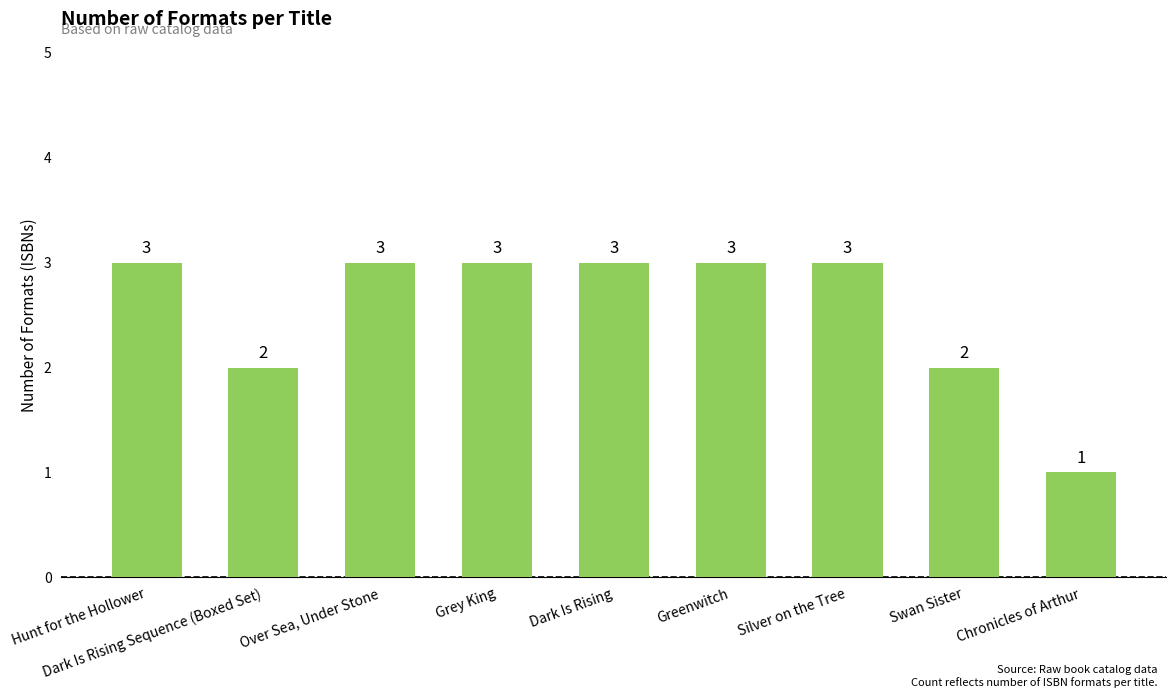

How many values are between 2 and 3?

8